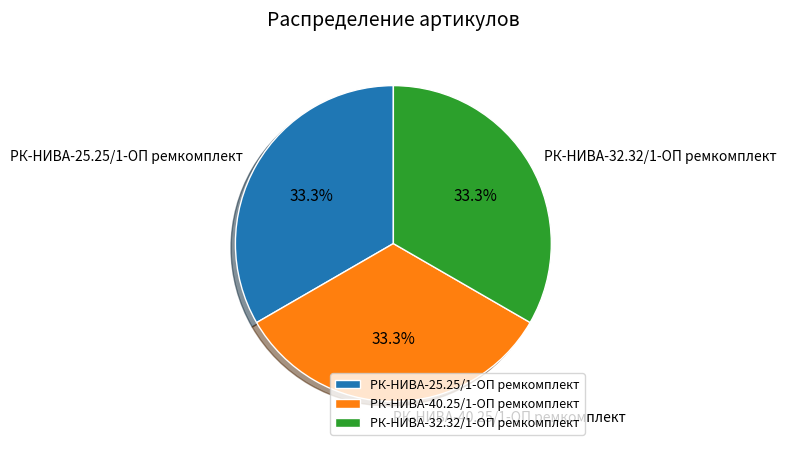

Combined, do РК-НИВА-40.25/1-ОП ремкомплект and РК-НИВА-25.25/1-ОП ремкомплект account for over 50%?

Yes